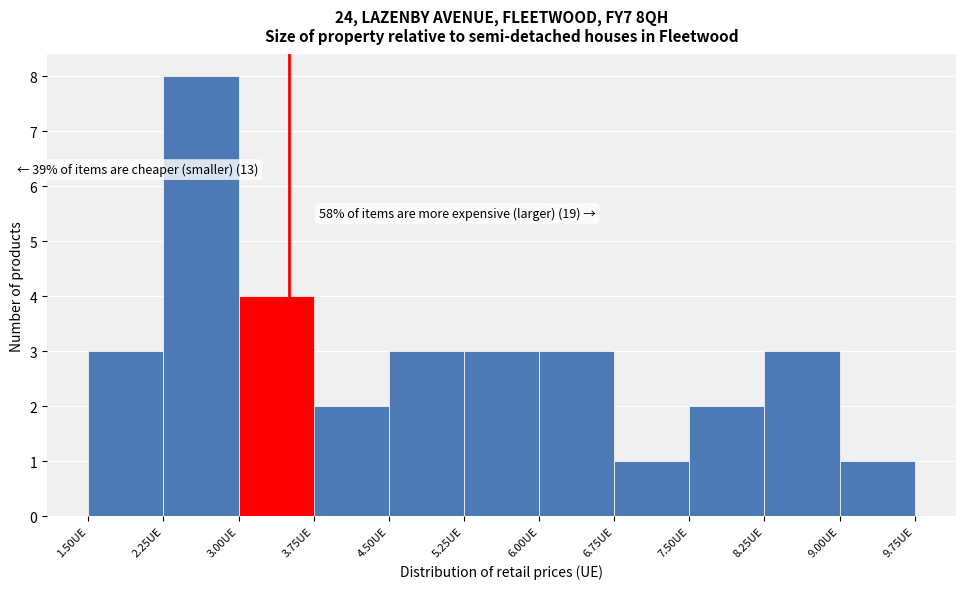

Over which range of the x-axis is the bar tallest?

2.25 to 3.00